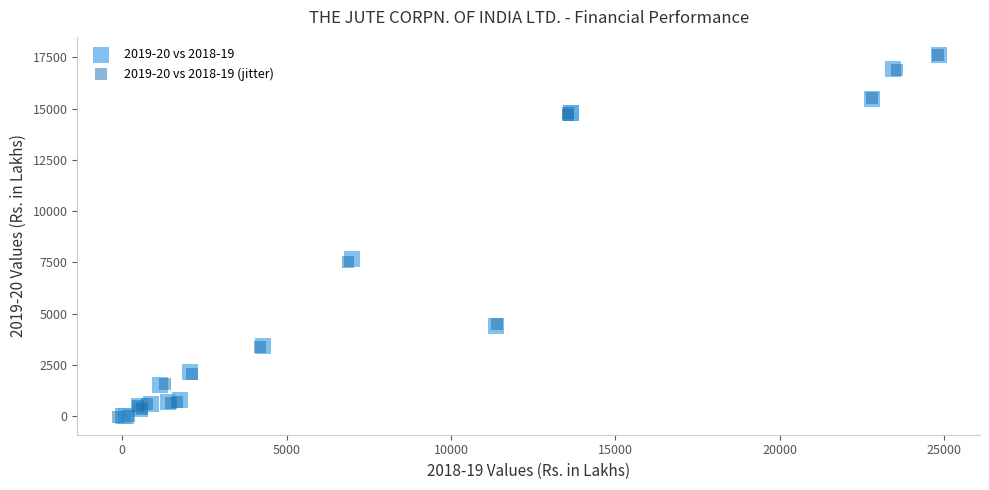

What are all the series names shown in the legend?

2019-20 vs 2018-19, 2019-20 vs 2018-19 (jitter)